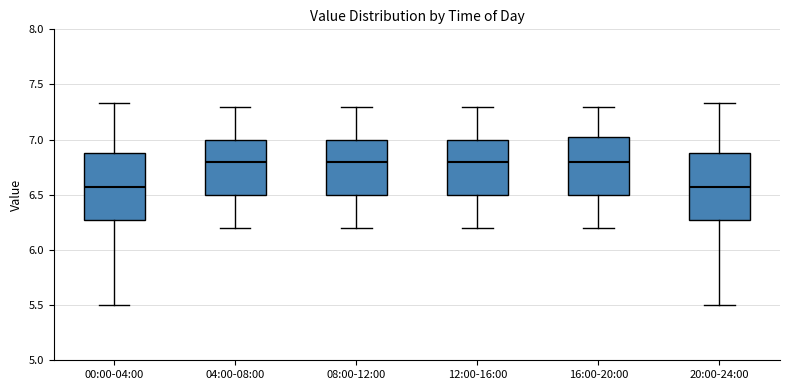

Reading left to right, transcribe this box plot: for each box, give where its median line is, the range the box spans, and where its two whiskers end, as read against the y-axis. The values are not printed on the chart, so give them approximately, as read against the axis.

00:00-04:00: median 6.55, box 6.25 to 6.90, whiskers 5.50 to 7.35
04:00-08:00: median 6.80, box 6.50 to 7.00, whiskers 6.20 to 7.30
08:00-12:00: median 6.80, box 6.50 to 7.00, whiskers 6.20 to 7.30
12:00-16:00: median 6.80, box 6.50 to 7.00, whiskers 6.20 to 7.30
16:00-20:00: median 6.80, box 6.50 to 7.05, whiskers 6.20 to 7.30
20:00-24:00: median 6.55, box 6.25 to 6.90, whiskers 5.50 to 7.35